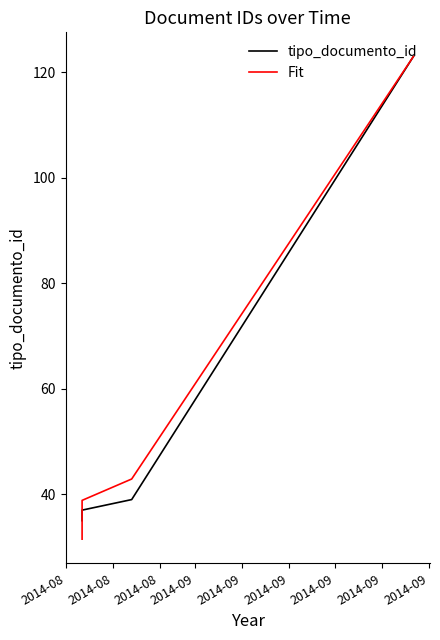

Is it true that Fit equals 16.6 at 2014-09?

False